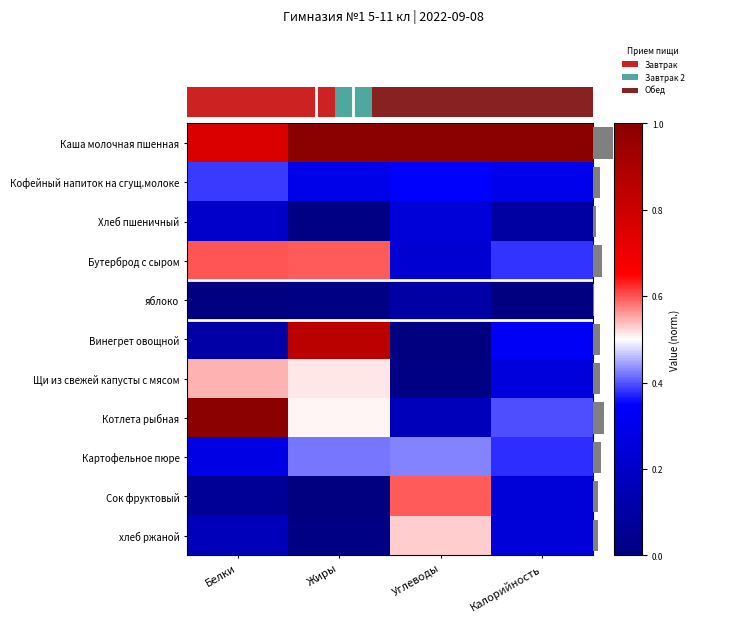

Reading right to left, what are all the values shown in this chart?

Каша молочная пшенная: Калорийность=1.0	Углеводы=1.0	Жиры=1.0	Белки=0.8
Кофейный напиток на сгущ.молоке: Калорийность=0.3	Углеводы=0.3	Жиры=0.3	Белки=0.4
Хлеб пшеничный: Калорийность=0.1	Углеводы=0.2	Жиры=0.0	Белки=0.2
Бутерброд с сыром: Калорийность=0.4	Углеводы=0.2	Жиры=0.6	Белки=0.6
яблоко: Калорийность=0.0	Углеводы=0.1	Жиры=0.0	Белки=0.0
Винегрет овощной: Калорийность=0.3	Углеводы=0.0	Жиры=0.9	Белки=0.1
Щи из свежей капусты с мясом: Калорийность=0.3	Углеводы=0.0	Жиры=0.5	Белки=0.5
Котлета рыбная: Калорийность=0.4	Углеводы=0.2	Жиры=0.5	Белки=1.0
Картофельное пюре: Калорийность=0.4	Углеводы=0.4	Жиры=0.4	Белки=0.3
Сок фруктовый: Калорийность=0.2	Углеводы=0.6	Жиры=0.0	Белки=0.1
хлеб ржаной: Калорийность=0.2	Углеводы=0.5	Жиры=0.0	Белки=0.2